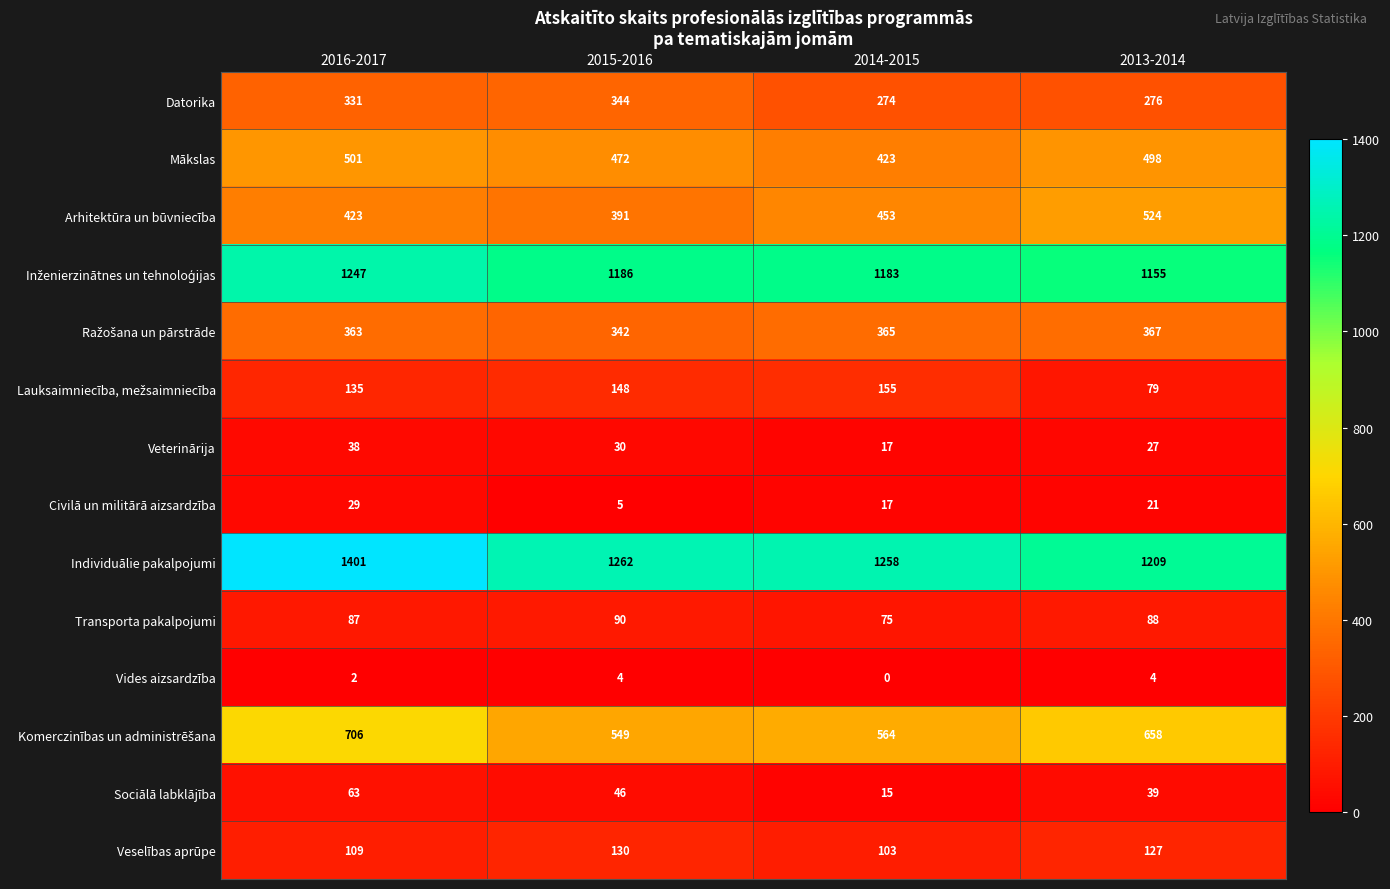

What is the average value of the Arhitektūra un būvniecība series?

448